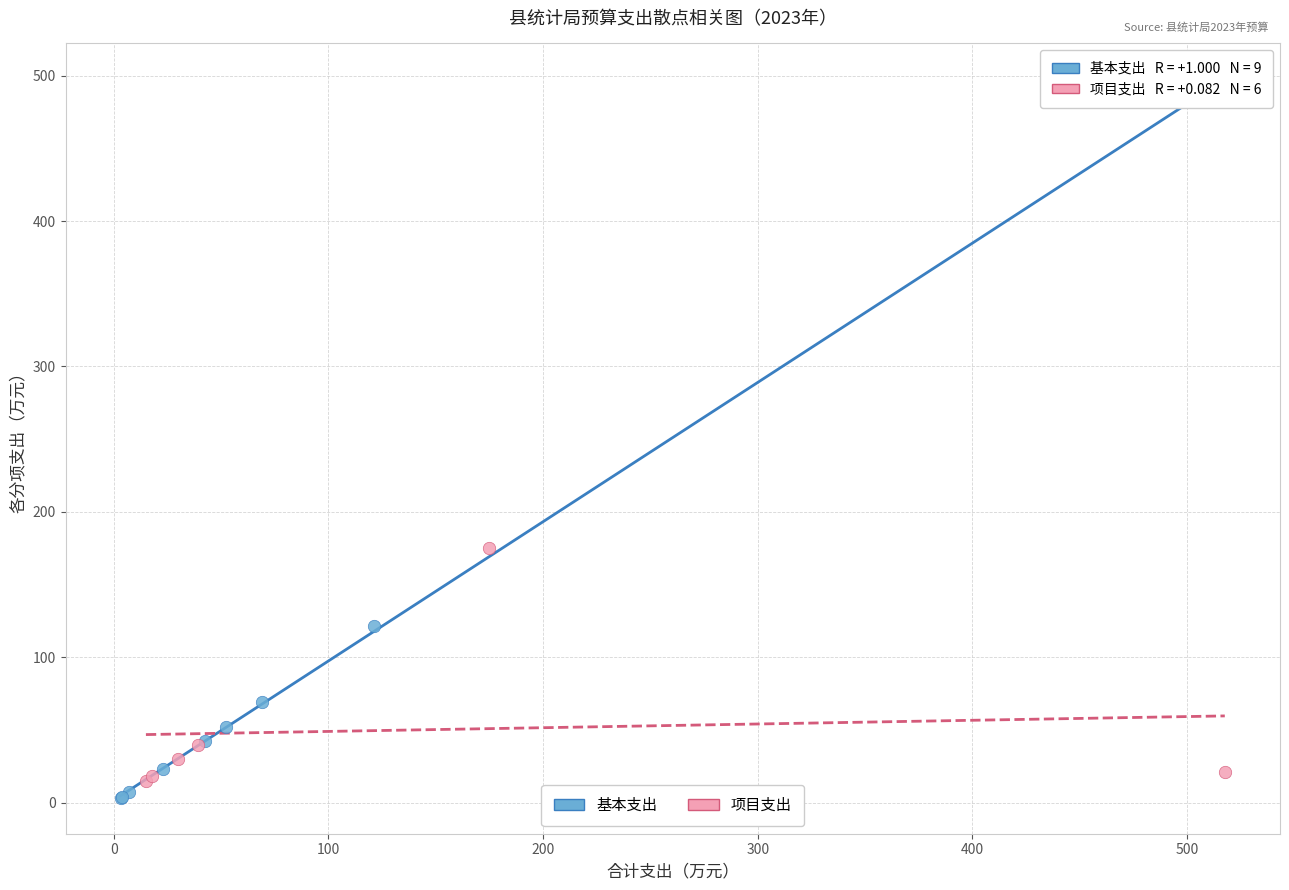

Which series reaches the maximum Y coordinate?

基本支出